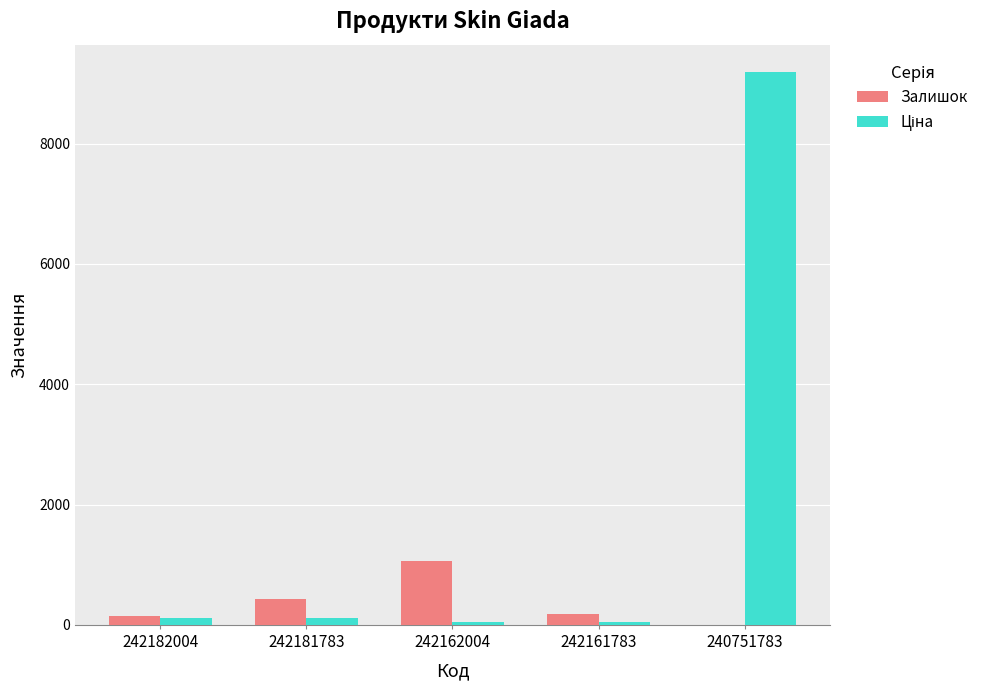

At which category is the sum across all series the highest?

240751783